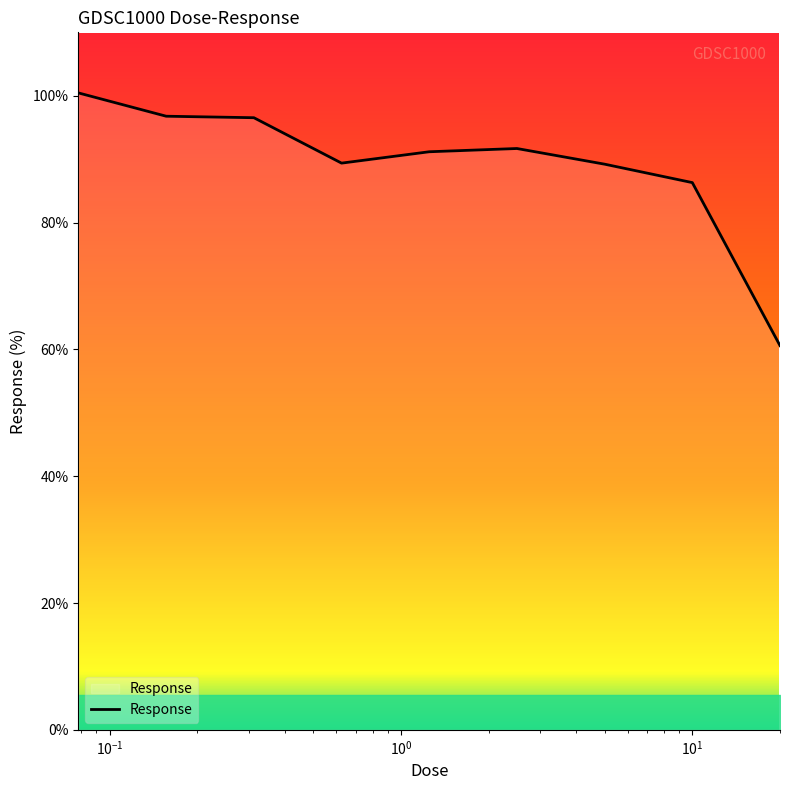

What is the difference between the maximum and minimum values?

39.8